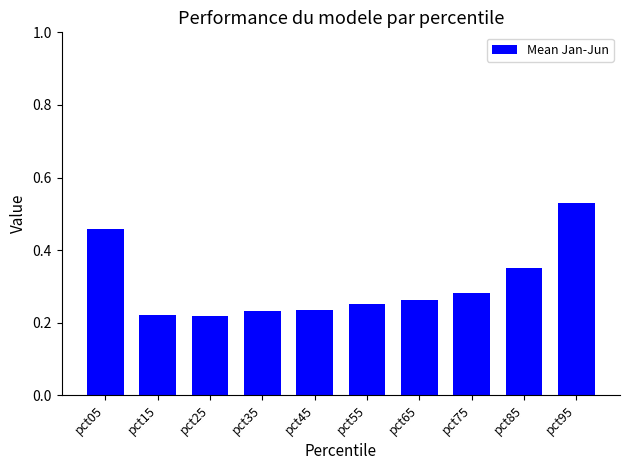

Which label corresponds to the largest value in the chart?

pct95